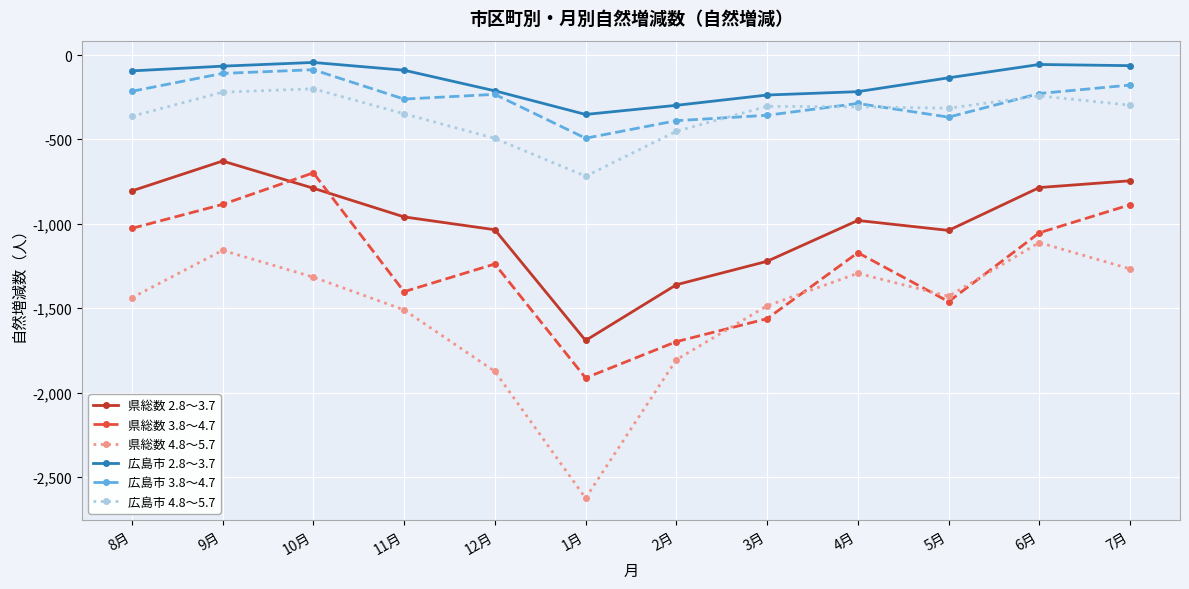

Which series has the largest total across all categories?

広島市 2.8～3.7